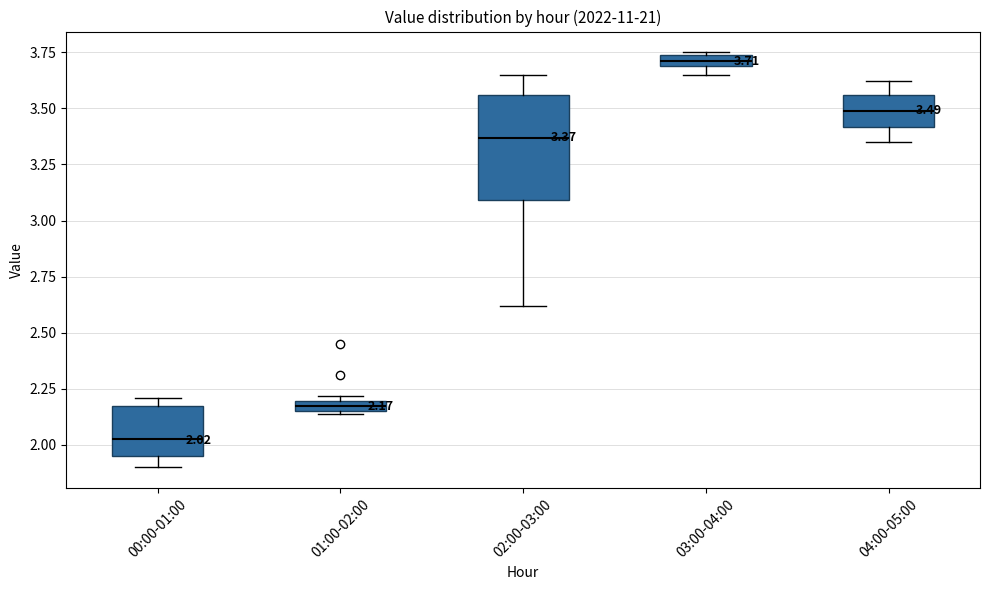

Which box's median line is the lowest?

00:00-01:00